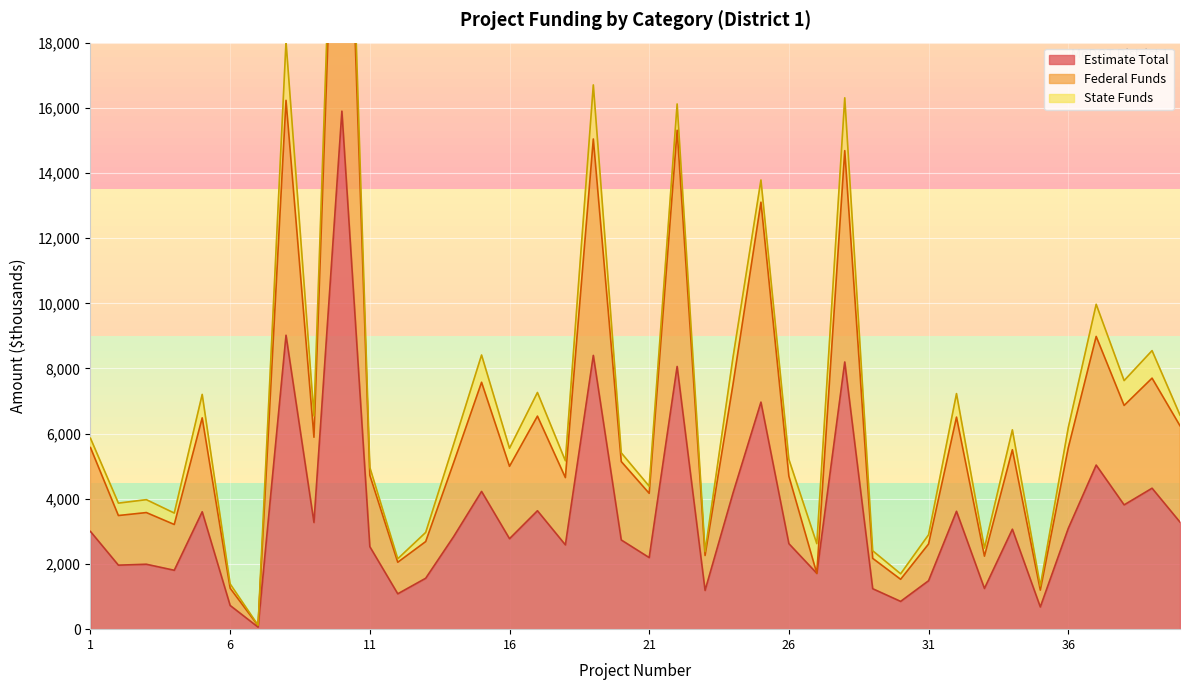

What is the spread (max minus min) of values at 13?

1126